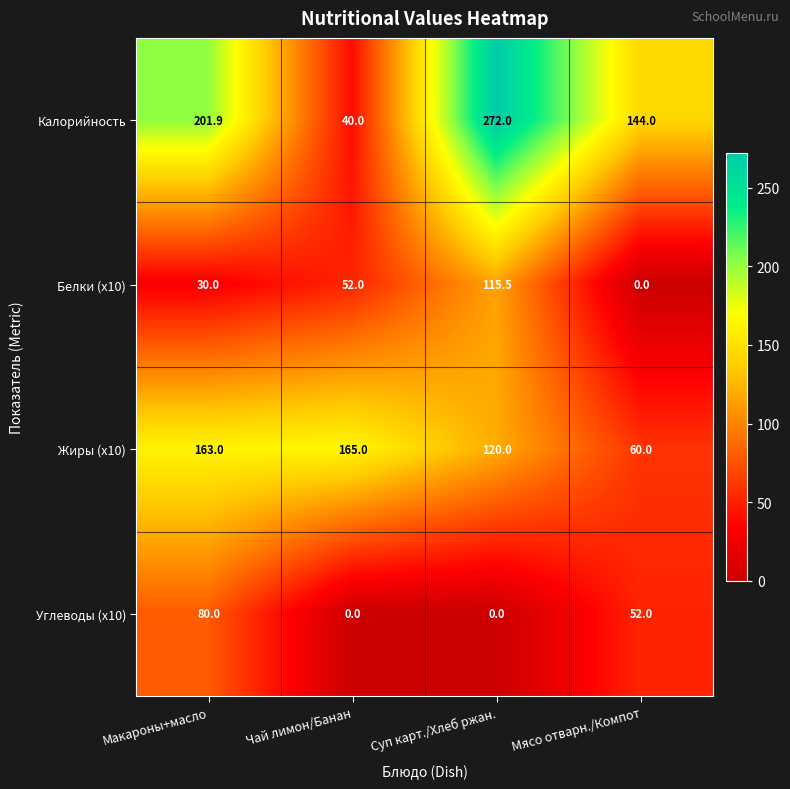

What is the difference between the second highest and minimum values in the Калорийность series?

161.9